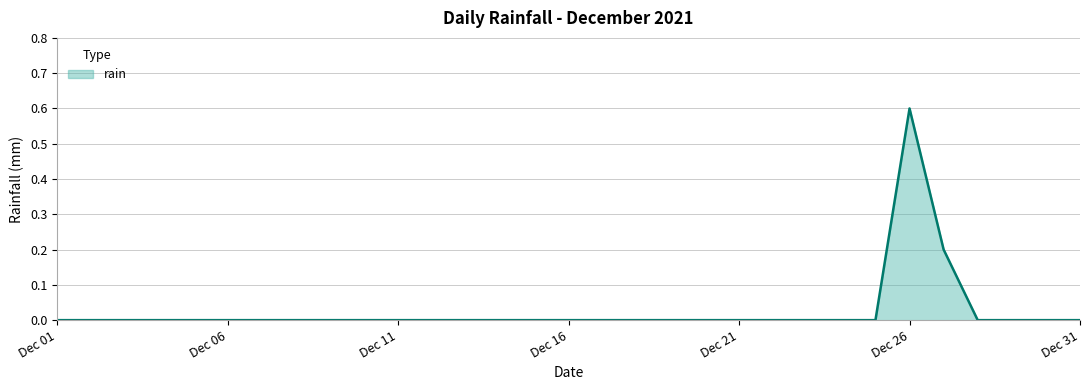

What is the greatest value displayed?

0.6